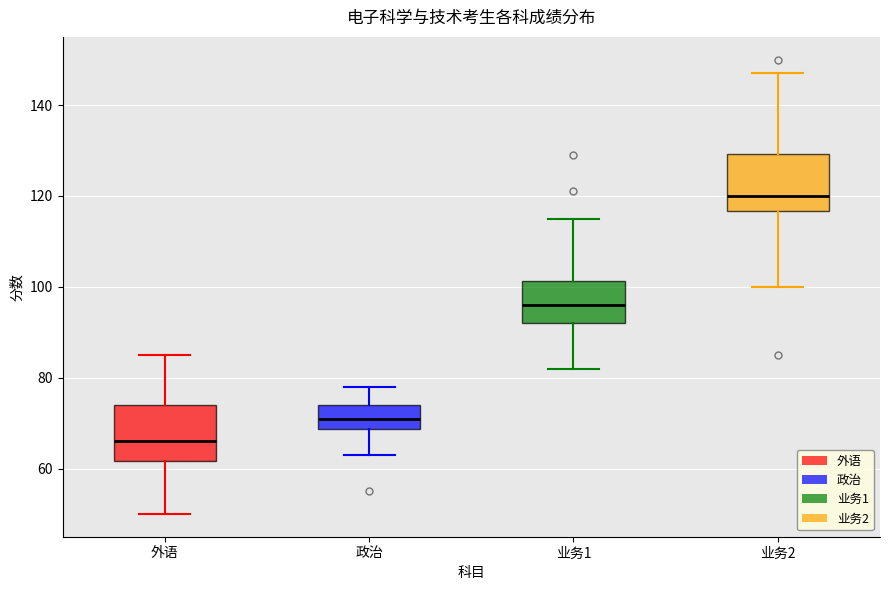

Reading left to right, read every box against the y-axis: the position of its median line, the range the box covers, and the ends of its whiskers. The values are not printed on the chart, so give them approximately, as read against the axis.

外语: median 66, box 62 to 74, whiskers 50 to 86
政治: median 72, box 68 to 74, whiskers 64 to 78
业务1: median 96, box 92 to 102, whiskers 82 to 116
业务2: median 120, box 116 to 130, whiskers 100 to 148